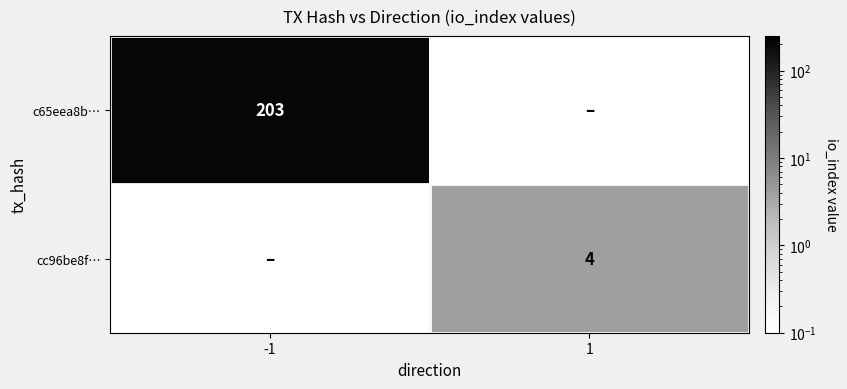

The cc96be8f… series shows 0.9 at 1. True or false?

False